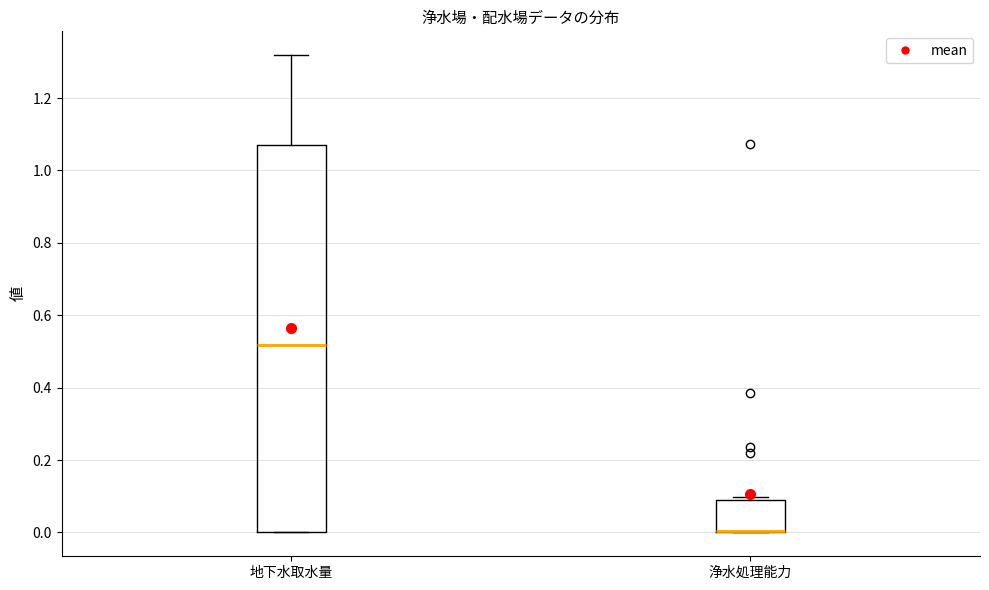

Reading left to right, read every box against the y-axis: the position of its median line, the range the box covers, and the ends of its whiskers. The values are not printed on the chart, so give them approximately, as read against the axis.

地下水取水量: median 0.52, box 0.00 to 1.06, whiskers 0.00 to 1.32
浄水処理能力: median 0.00 (drawn on the box's lower edge), box 0.00 to 0.08, whiskers 0.00 to 0.10